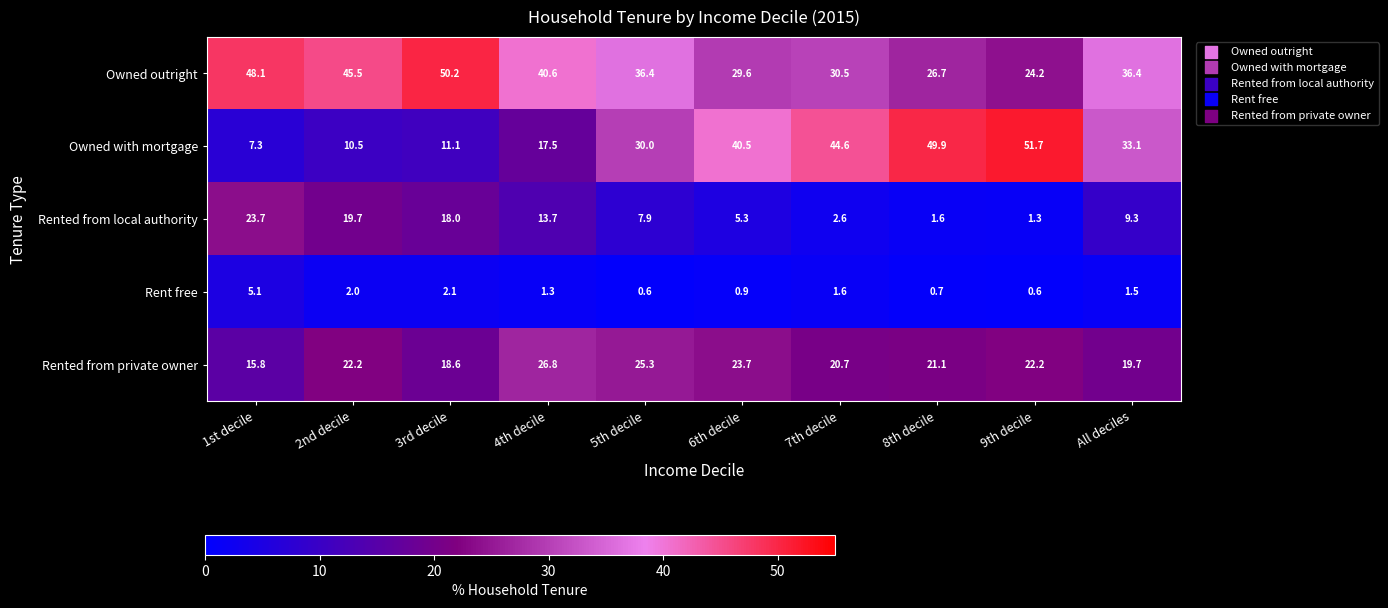

The Rented from private owner series shows 22.2 at 9th decile. True or false?

True